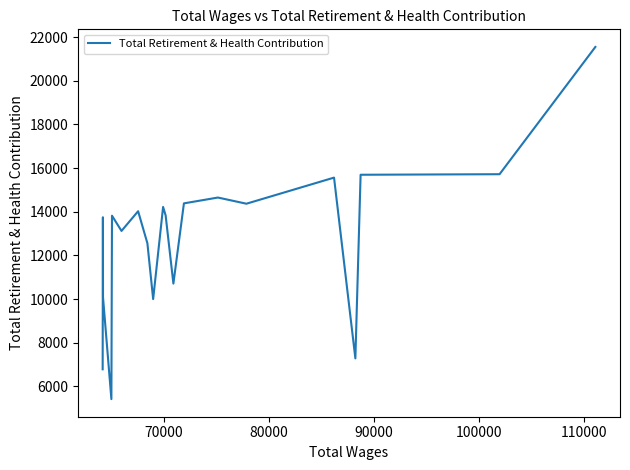

What is the difference between the maximum and minimum values?

16138